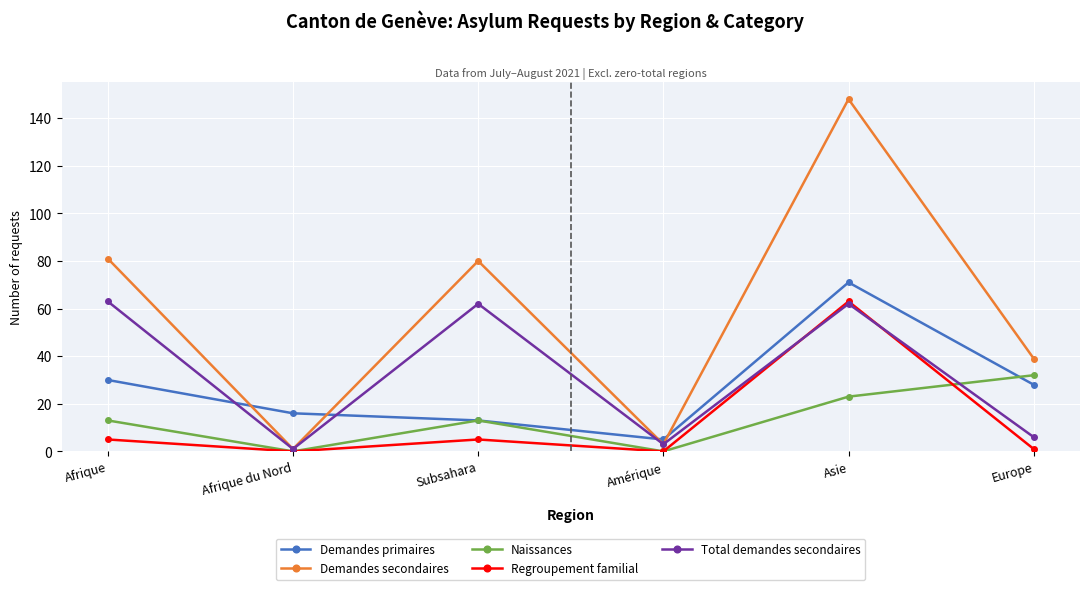

What is the label of the 4th point from the left?

Amérique